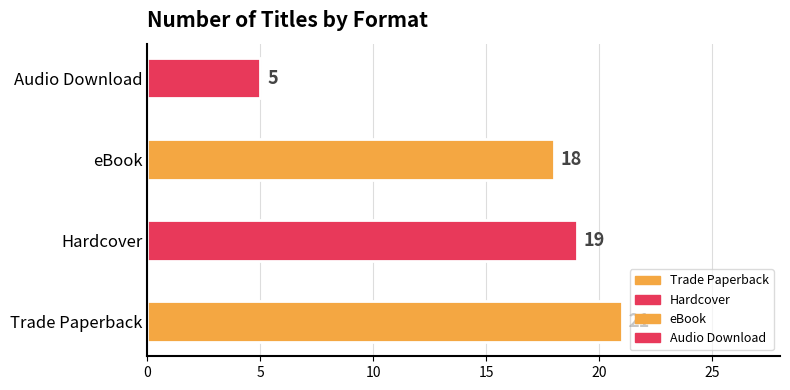

What is the label of the 4th bar from the right?

Trade Paperback